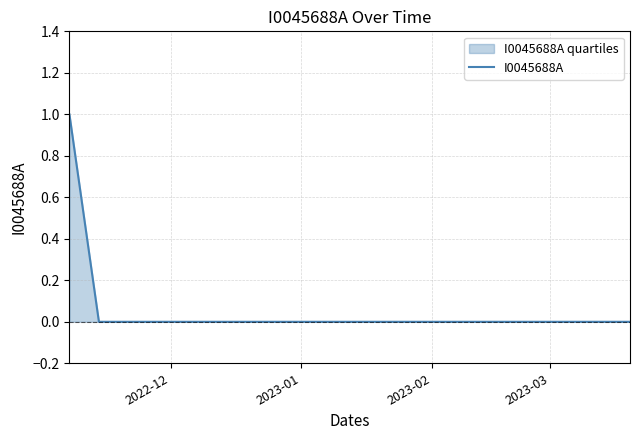

How many series are shown in this chart?

1